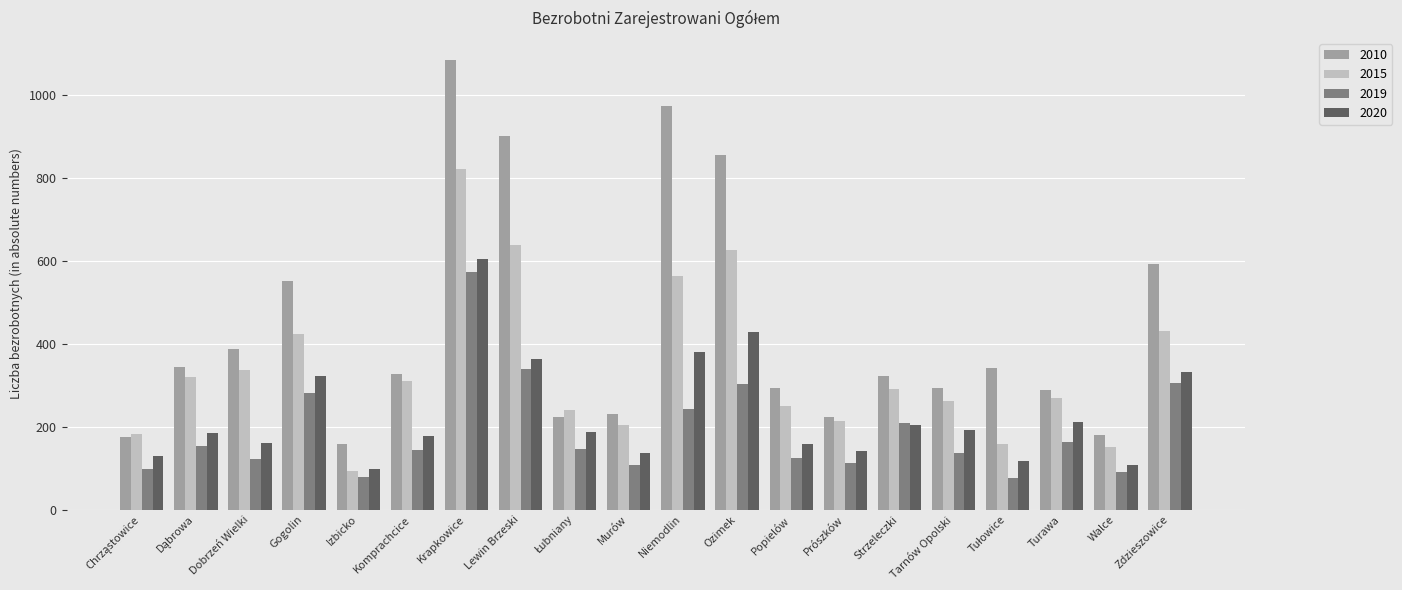

How many series are shown in this chart?

4